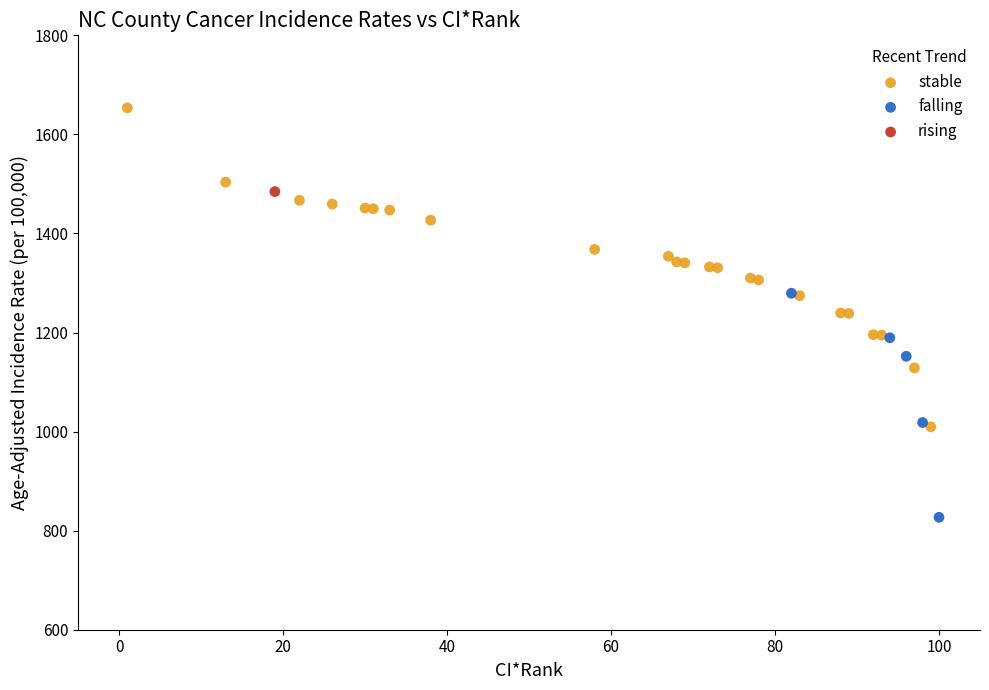

Which series reaches the maximum Y coordinate?

stable